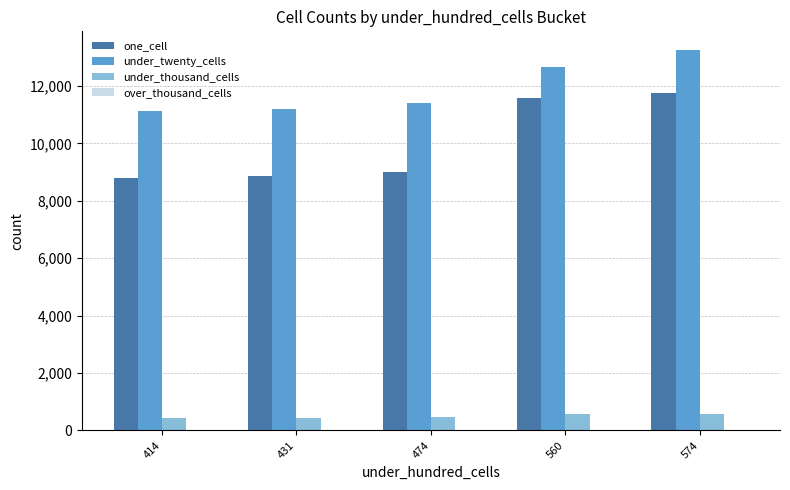

What is the difference between the maximum and second lowest values in the one_cell series?

2897